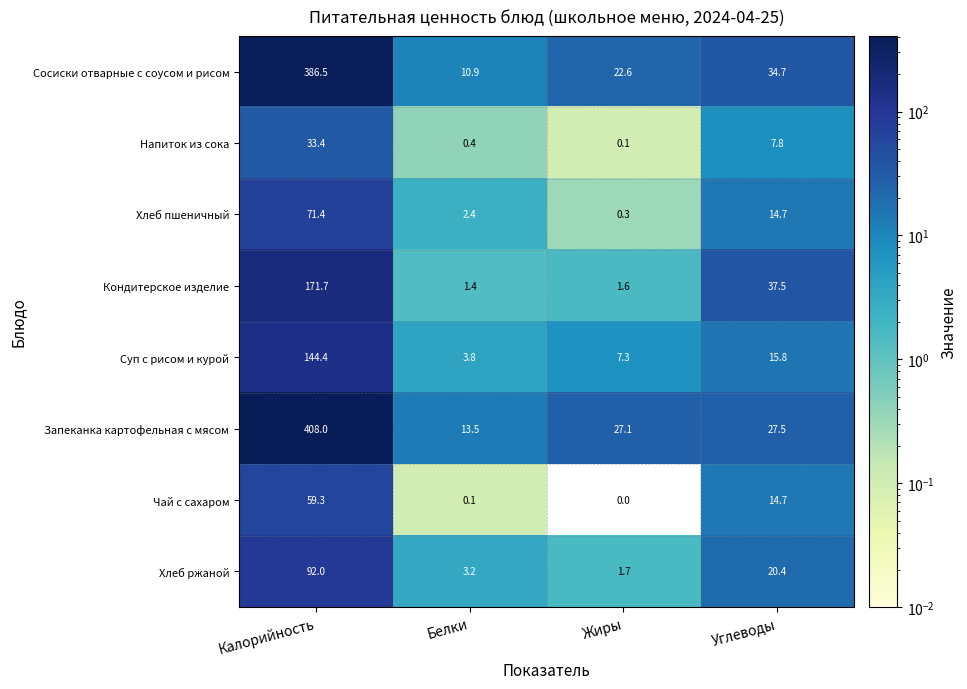

List the series in order of their peak value, lowest first.

Напиток из сока, Чай с сахаром, Хлеб пшеничный, Хлеб ржаной, Суп с рисом и курой, Кондитерское изделие, Сосиски отварные с соусом и рисом, Запеканка картофельная с мясом